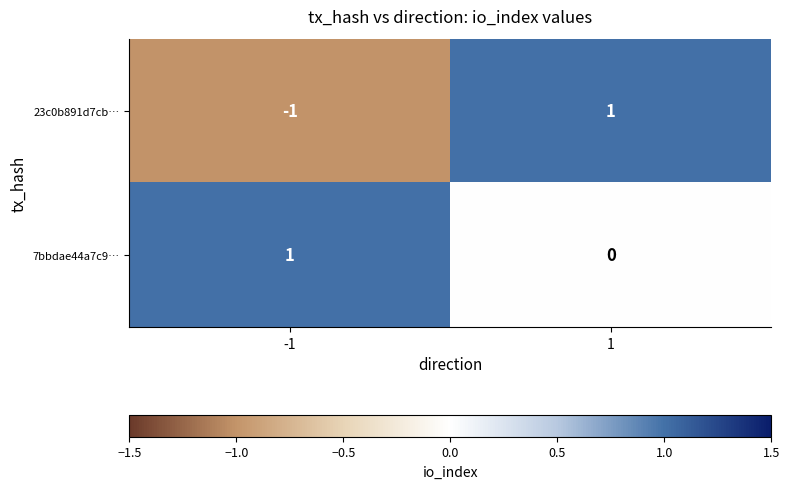

Is the value of 7bbdae44a7c9… at 1 greater than the value of 23c0b891d7cb… at -1?

Yes